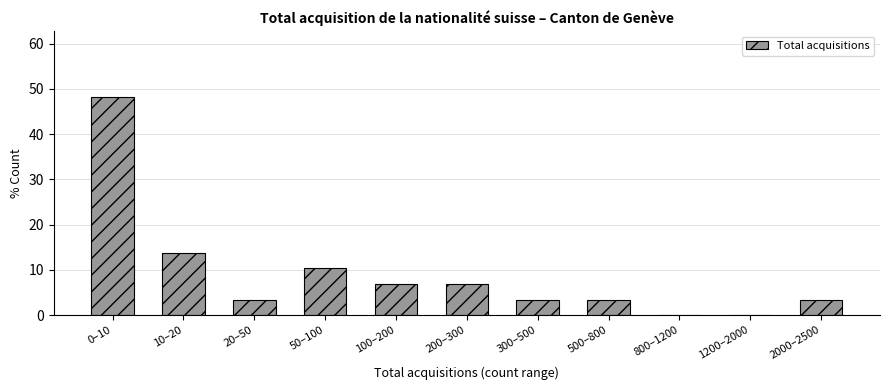

Reading left to right, extract all data points from this chart.

0–10=48.3	10–20=13.8	20–50=3.4	50–100=10.3	100–200=6.9	200–300=6.9	300–500=3.4	500–800=3.4	800–1200=0.0	1200–2000=0.0	2000–2500=3.4